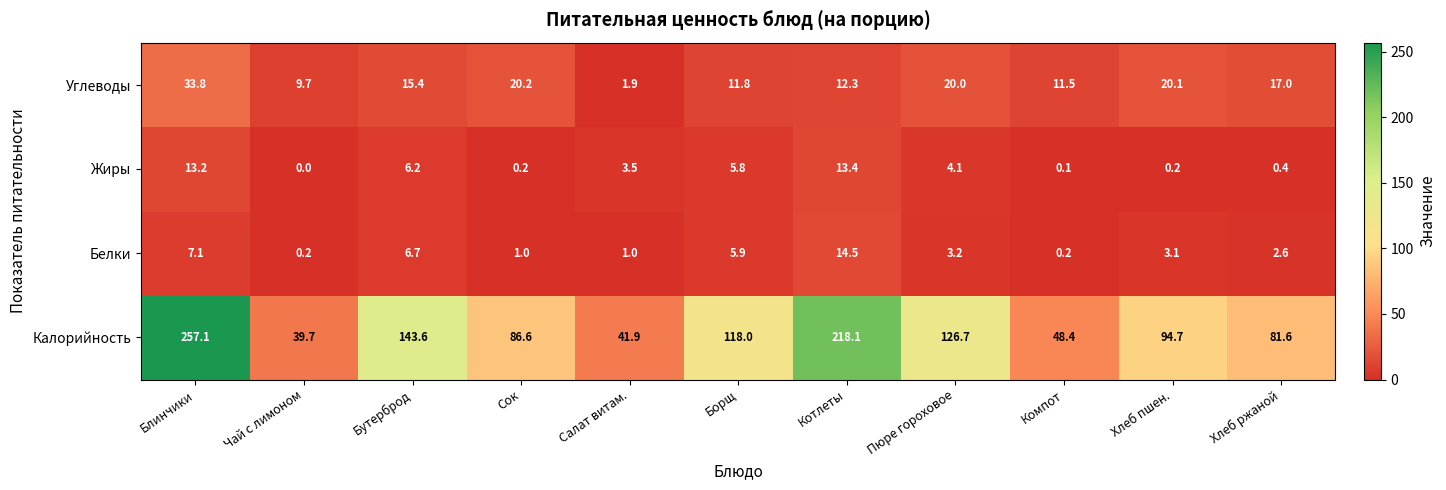

Which label corresponds to the largest value in the chart?

Блинчики